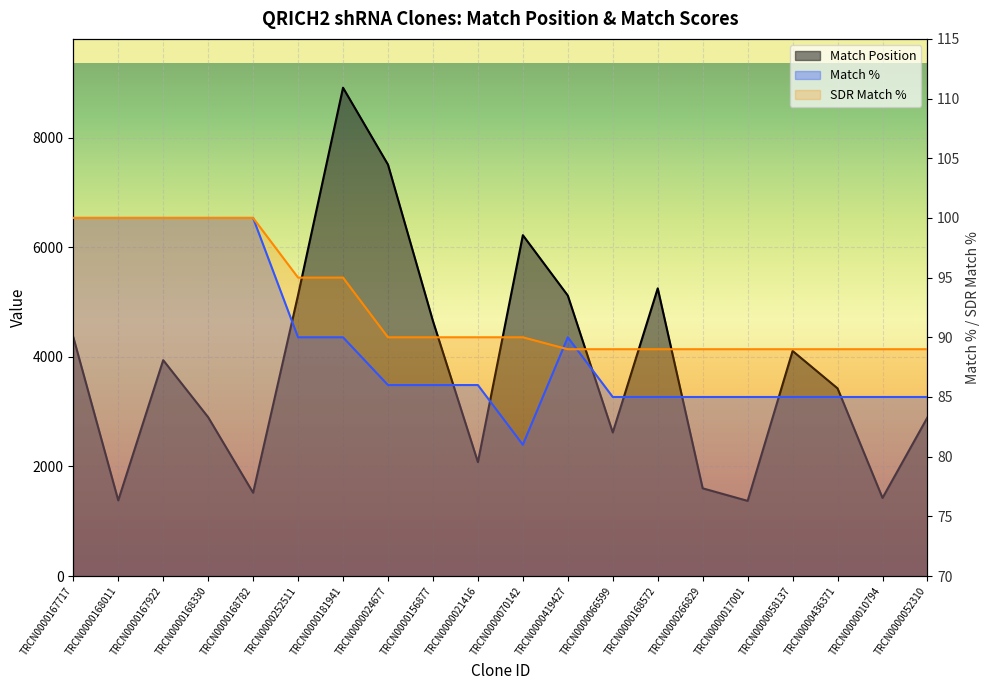

Reading left to right, extract all data points from this chart.

Match Position: 4362	1381	3940	2899	1520	5129	8912	7509	4654	2079	6221	5119	2620	5250	1601	1372	4108	3425	1426	2896
Match %: 100	100	100	100	100	90	90	86	86	86	81	90	85	85	85	85	85	85	85	85
SDR Match %: 100	100	100	100	100	95	95	90	90	90	90	89	89	89	89	89	89	89	89	89